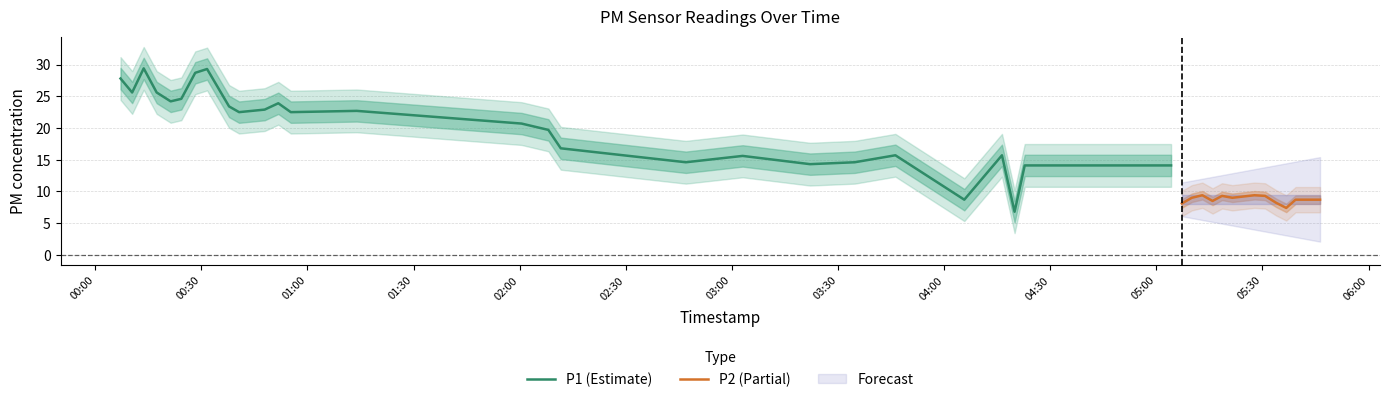

Which has a higher value, 33 or 19?

33